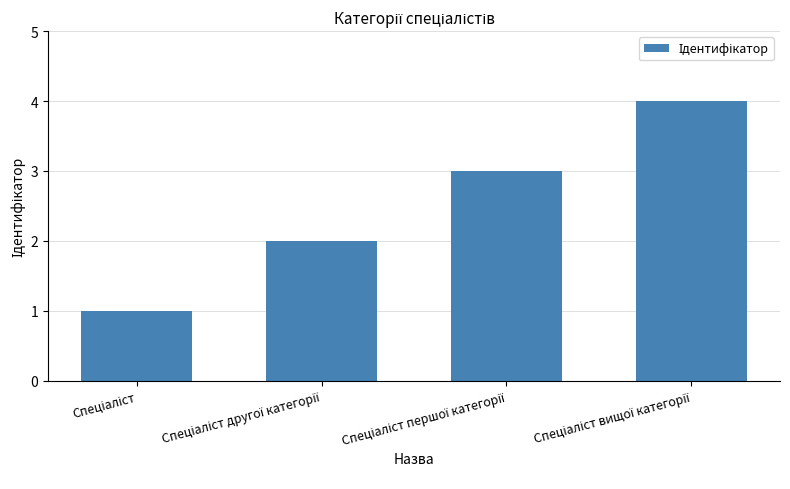

Reading left to right, list all the values displayed in this chart.

1	2	3	4